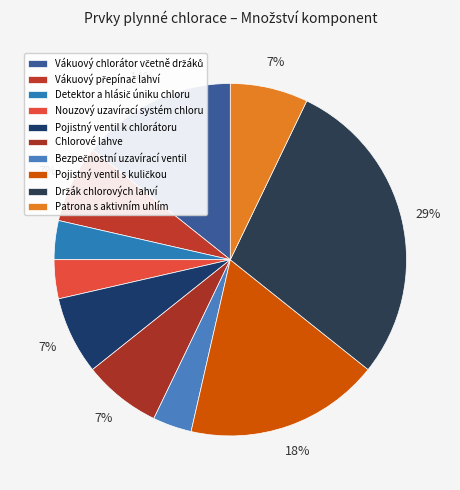

What percentage do Bezpečnostní uzavírací ventil and Vákuový přepínač lahví together represent?

10.7%